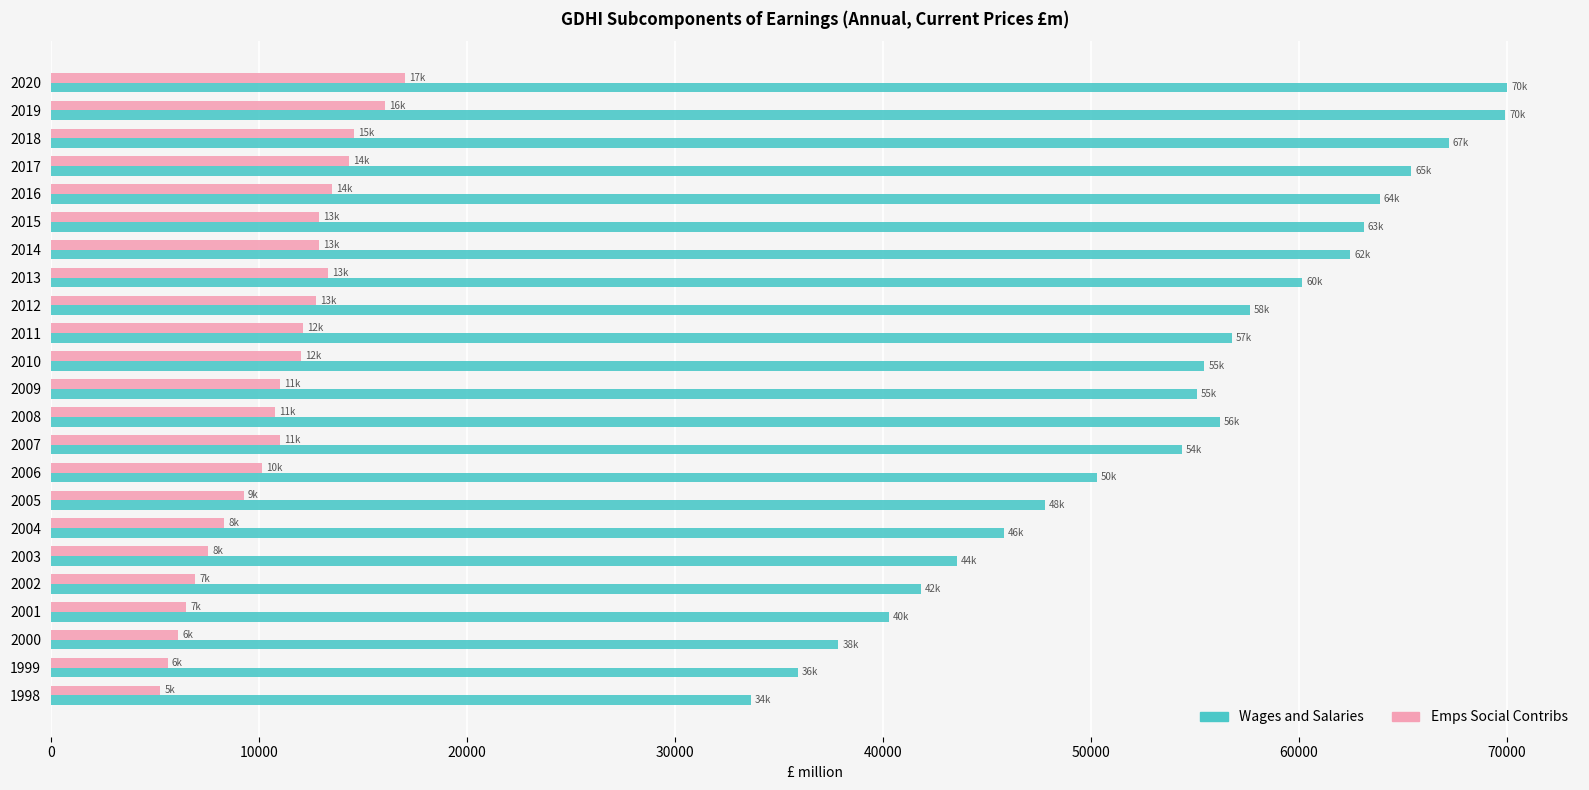

What is the difference between the second highest and second lowest values in the Emps Social Contribs series?

10465